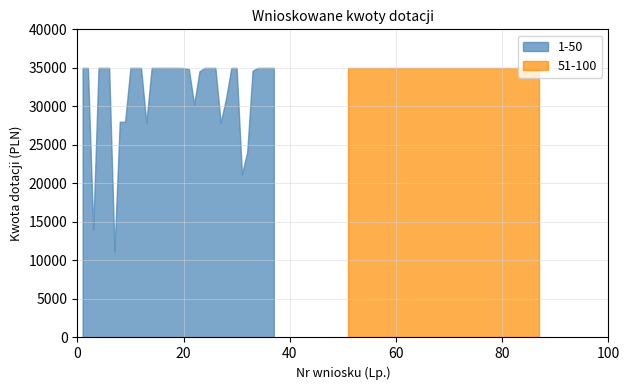

True or false: 1-50 and 51-100 cross at least once.

False